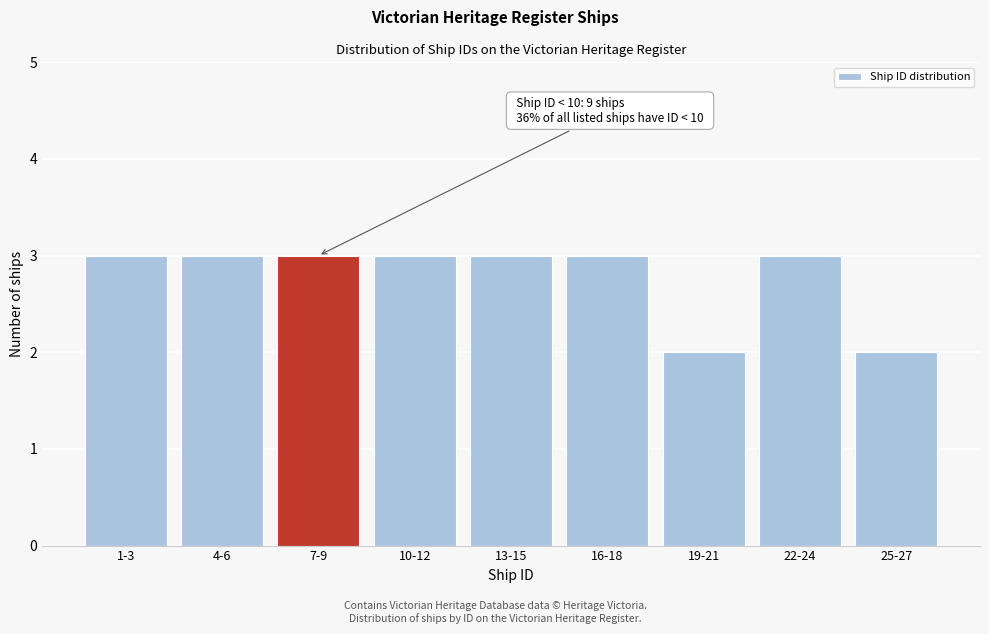

Reading right to left, transcribe all the data shown in this chart.

2	3	2	3	3	3	3	3	3